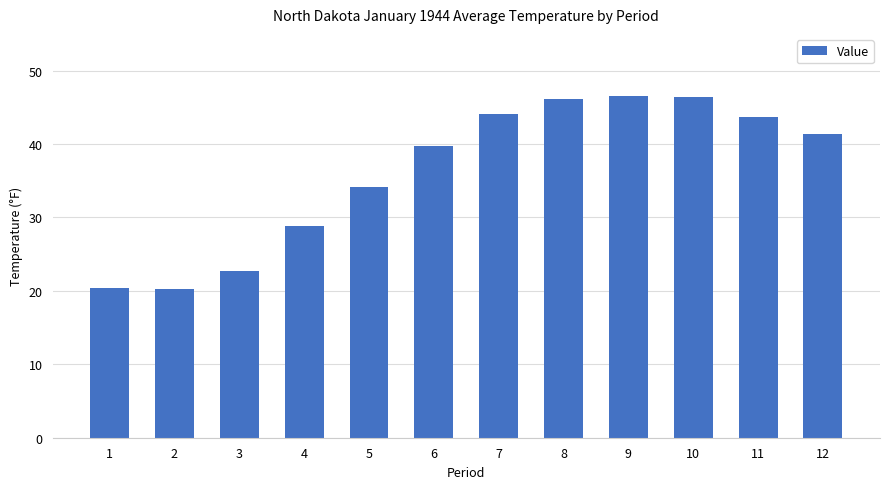

What is the difference between the maximum and minimum values?

26.3